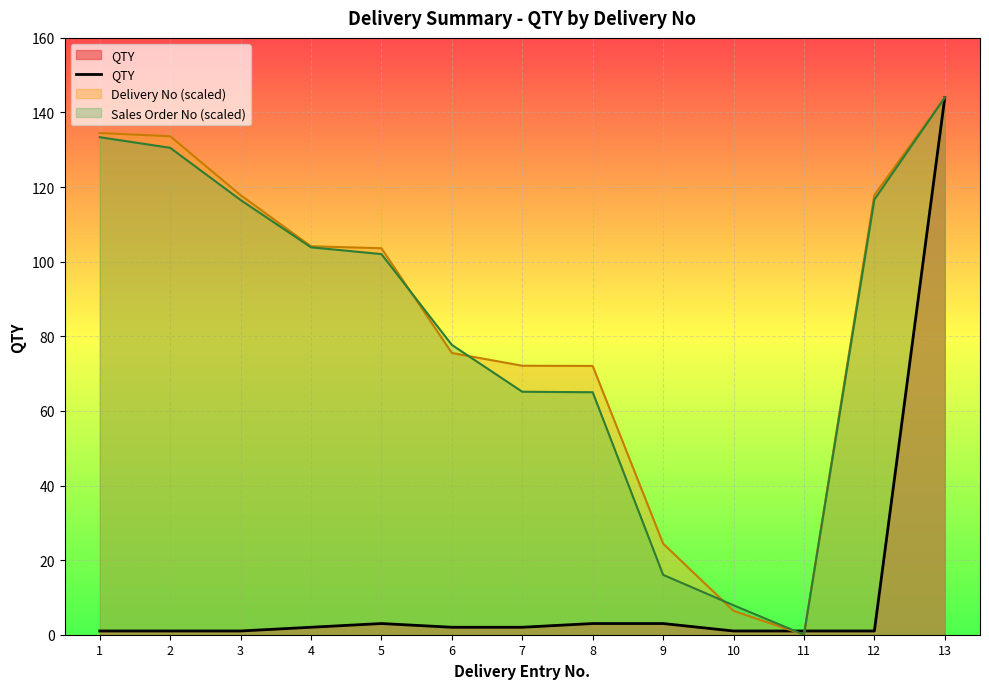

What is the approximate value at 7?

2